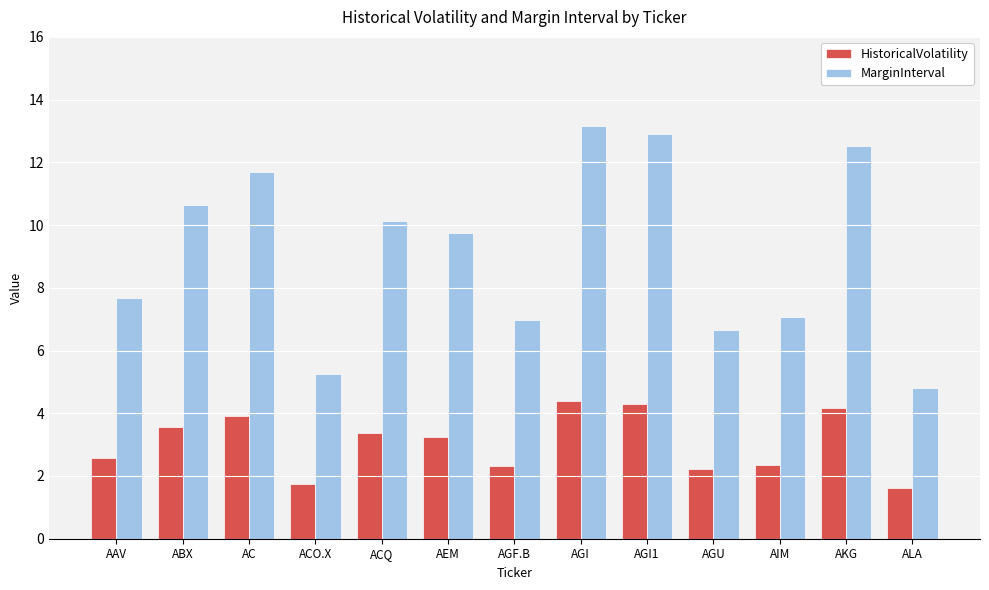

What is the label of the 6th bar from the right?

AGI